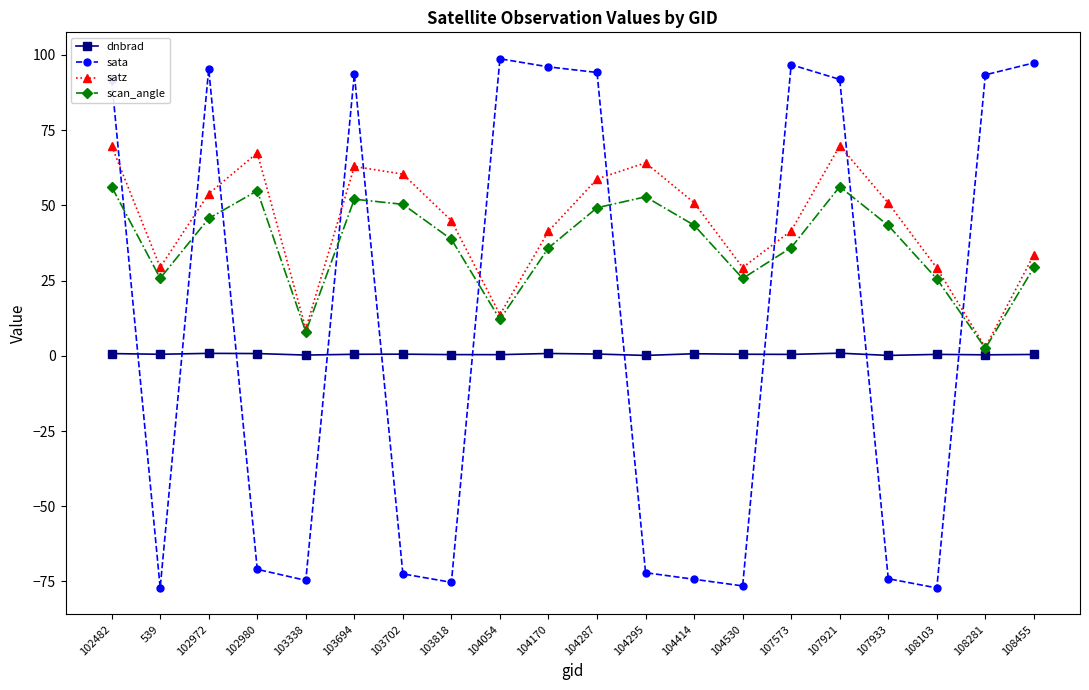

After their last crossing, which series has the higher values: satz or sata?

sata